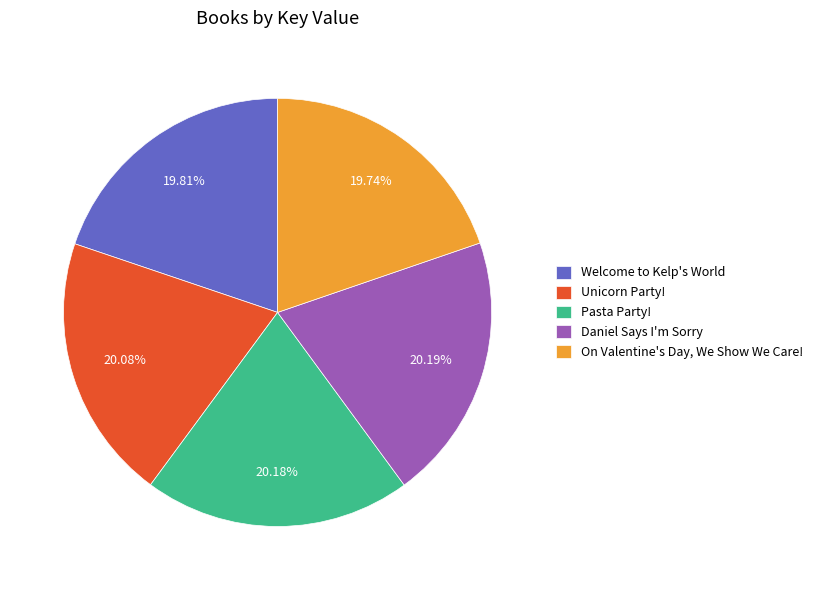

Combined, what portion of the pie is Unicorn Party! and On Valentine's Day, We Show We Care!?

39.8%